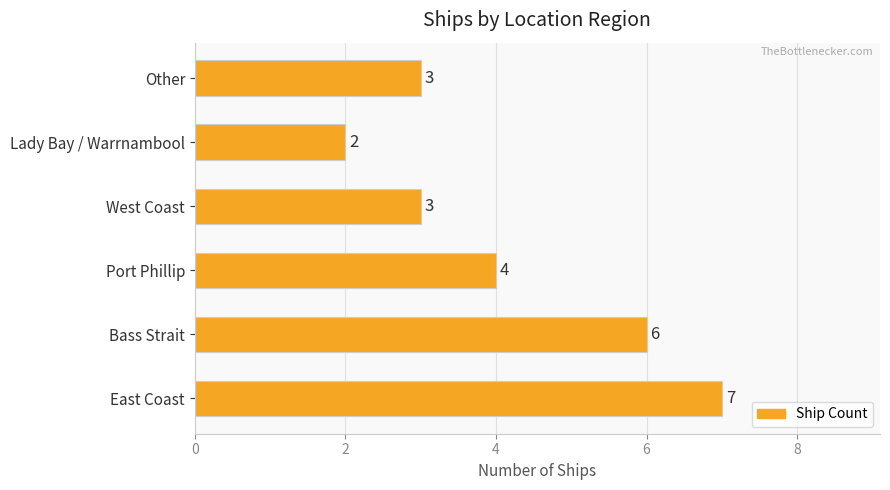

Which has a higher value, East Coast or West Coast?

East Coast